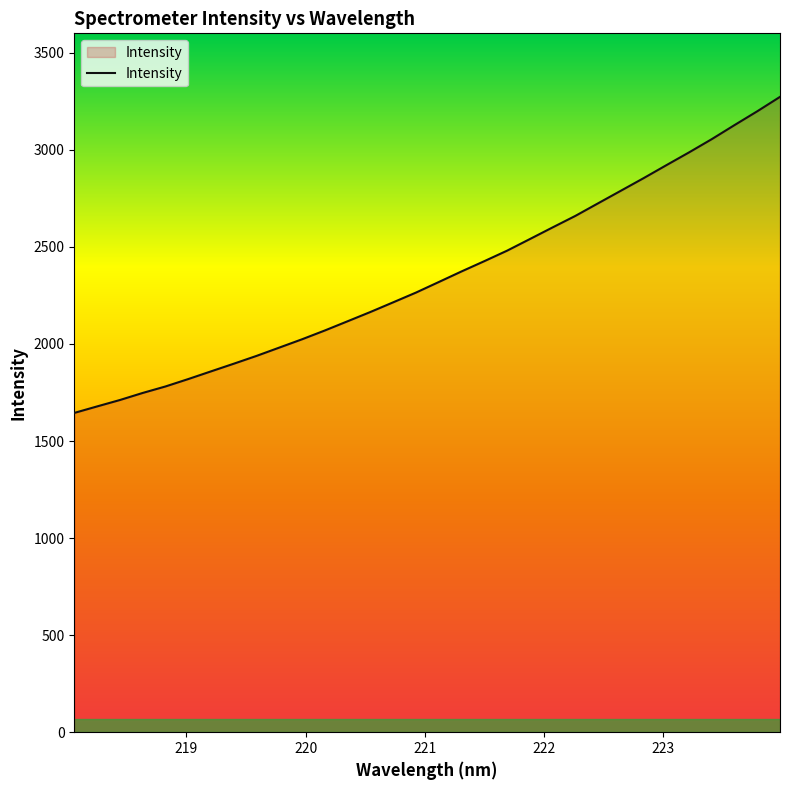

Reading left to right, what are all the values shown in this chart?

1644.7	1678.2	1711.2	1747.5	1781.0	1819.1	1858.8	1898.3	1938.5	1981.4	2024.2	2069.6	2117.0	2164.8	2214.6	2264.7	2319.0	2373.5	2426.4	2480.4	2540.2	2600.2	2659.5	2724.4	2789.1	2853.9	2920.7	2986.8	3055.1	3127.5	3198.6	3272.8